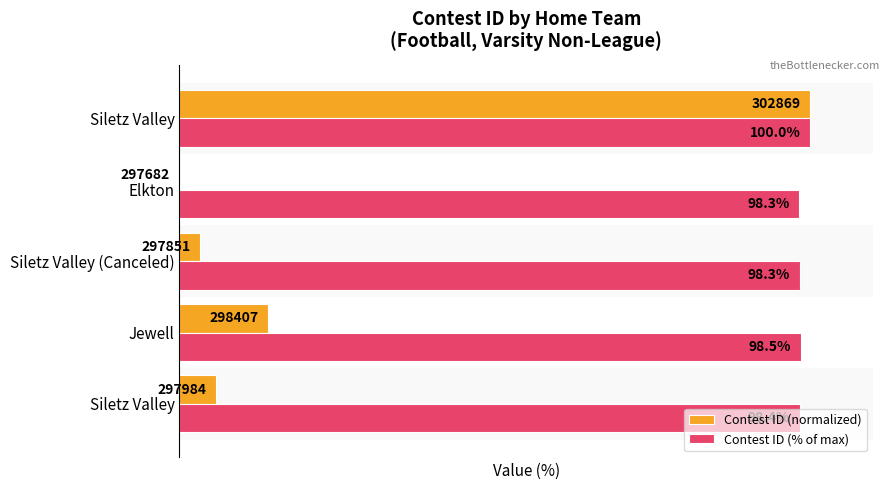

What are all the series names shown in the legend?

Contest ID (normalized), Contest ID (% of max)